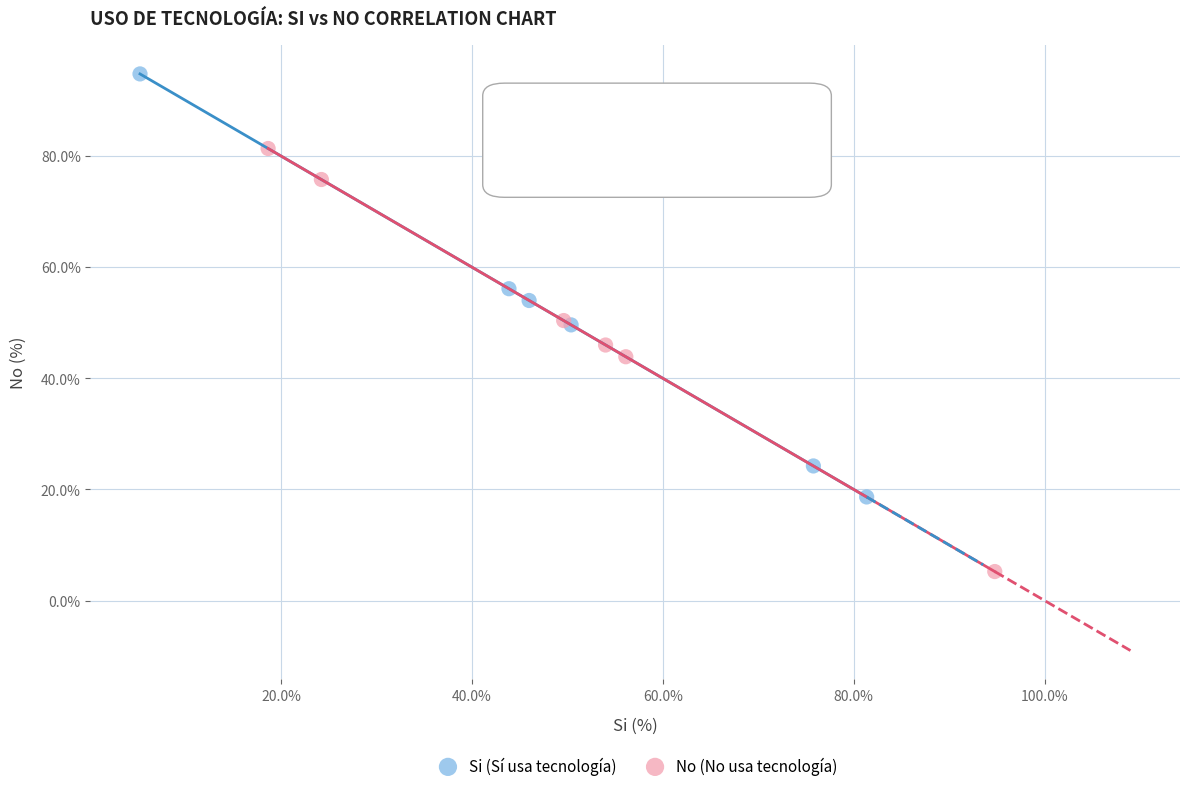

Which series contains the lowest Y value?

No (No usa tecnología)